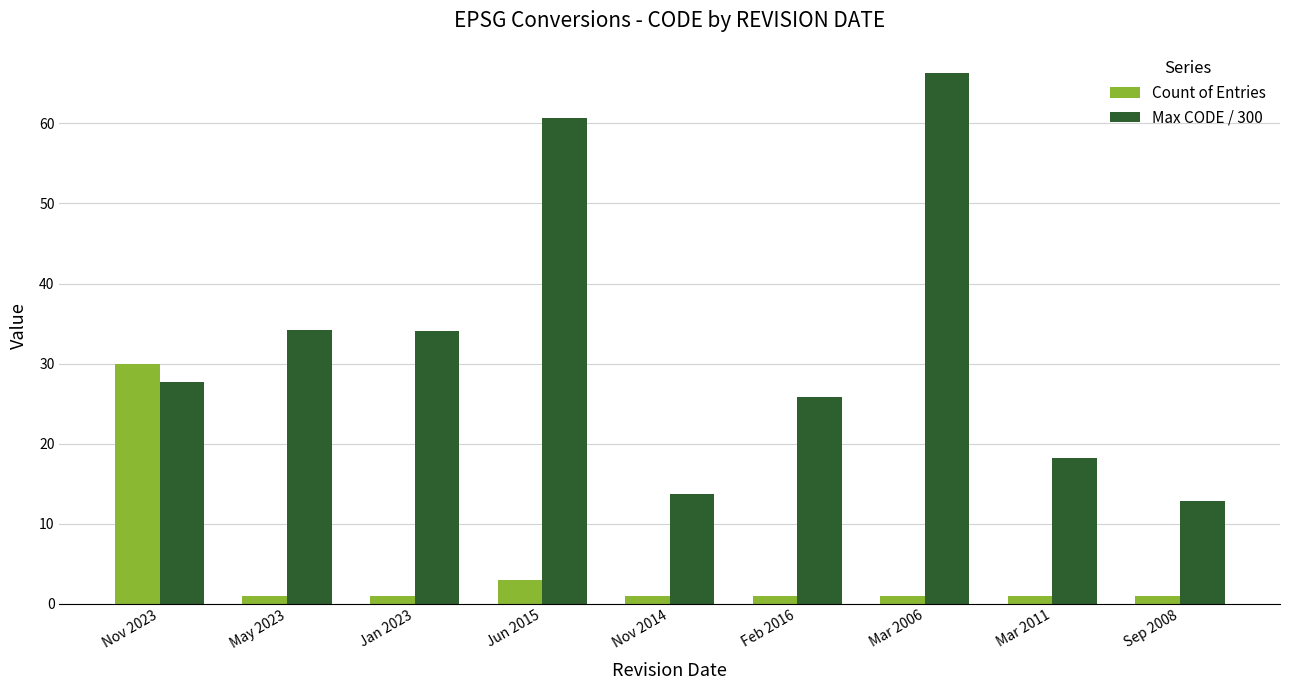

At how many categories does at least one series exceed 2?

9